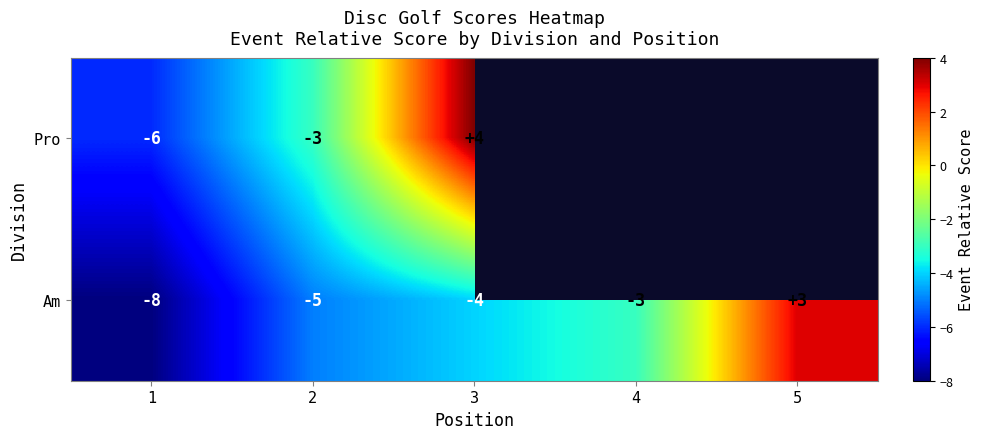

What is the difference between the second highest and minimum values in the Am series?

5